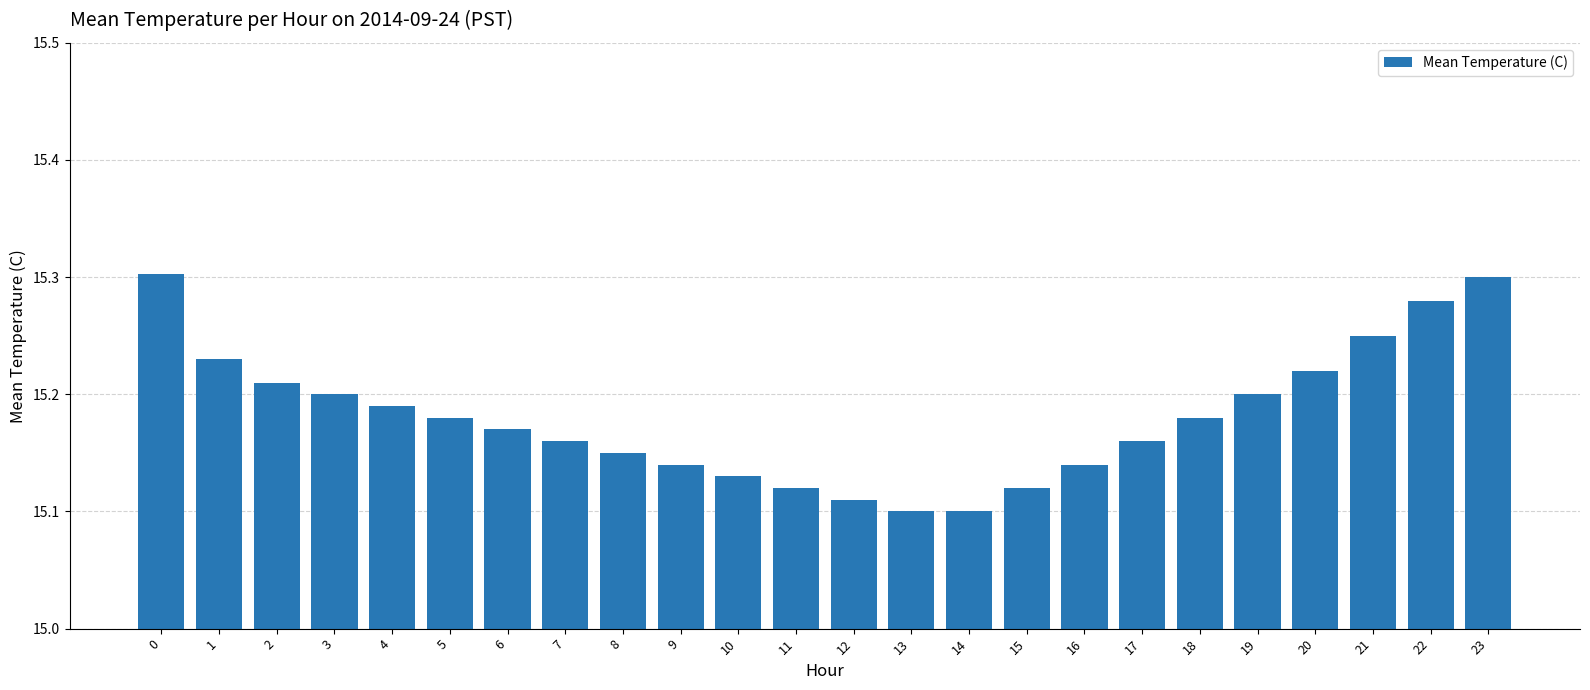

The chart shows a value of 20.3 at 17. True or false?

False